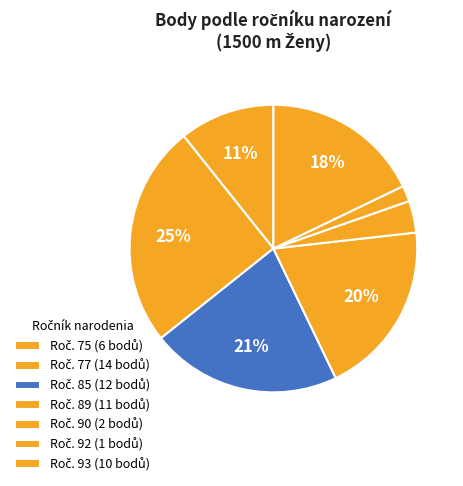

How many slices are in this pie chart?

7